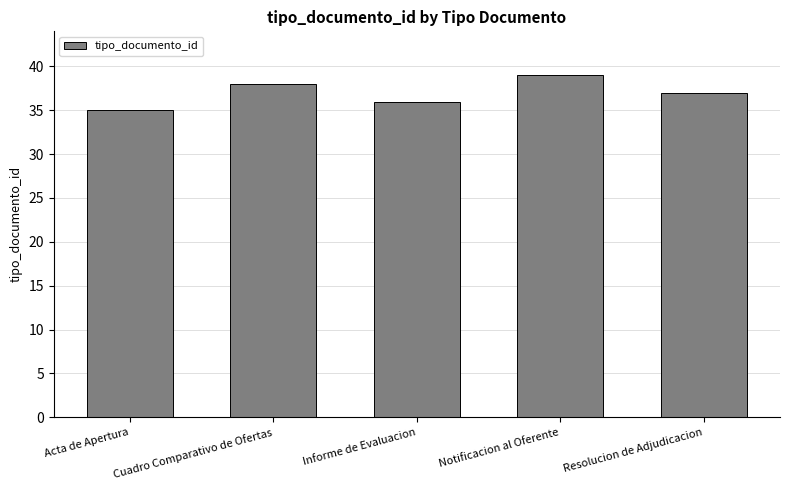

At which label is the value closest to 37?

Resolucion de Adjudicacion